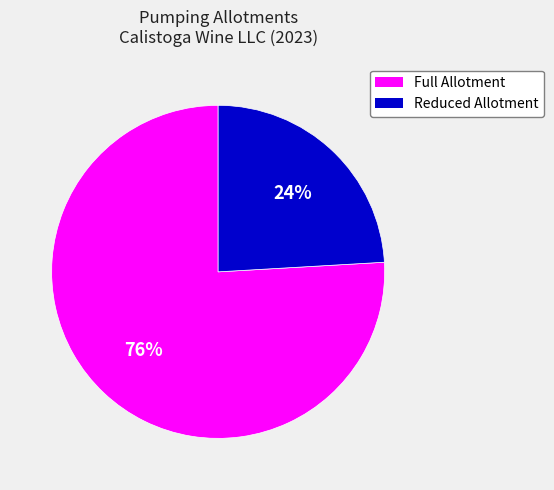

Does any single category account for the majority?

Yes